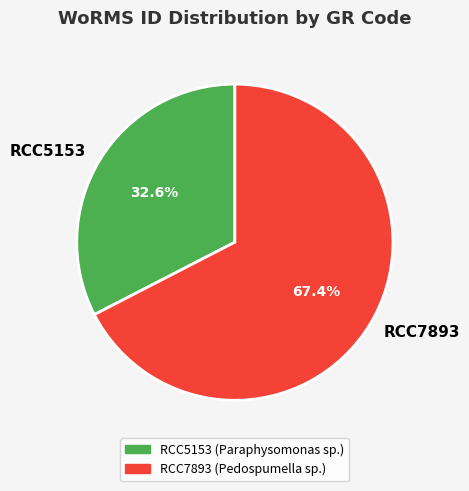

To the nearest percent, what portion does RCC5153 represent?

33%